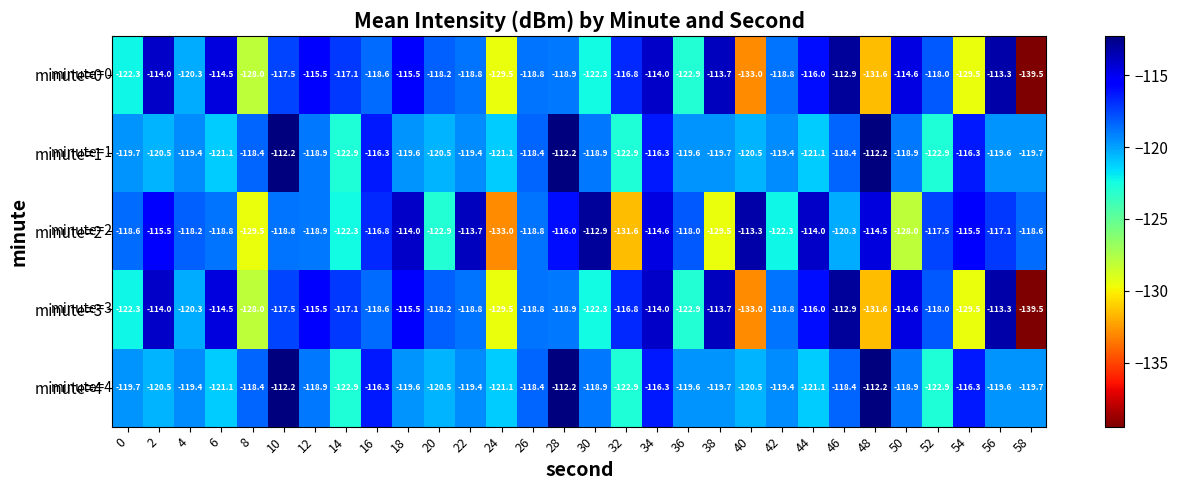

Where is minute=0 nearest to the value -126?

8